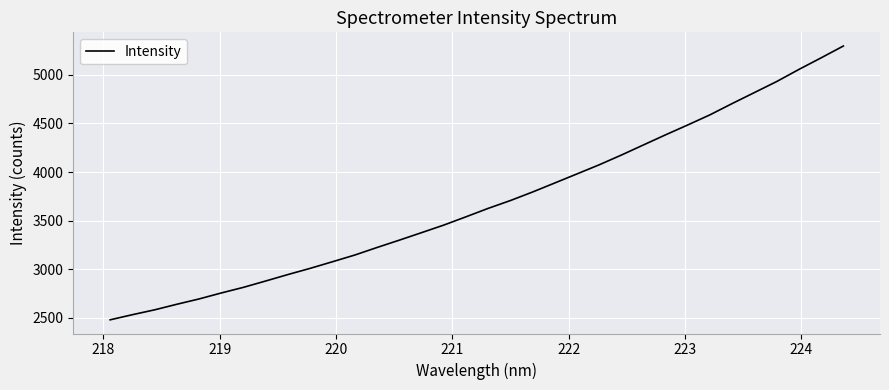

What is the greatest value displayed?

5296.5